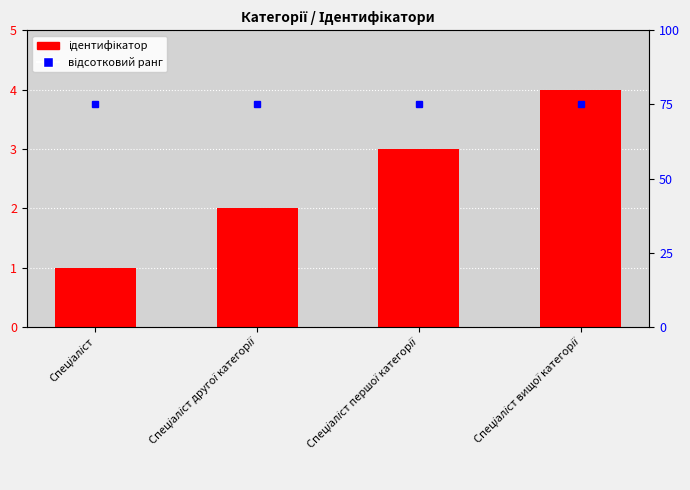

Rank the categories by value from lowest to highest.

Спеціаліст, Спеціаліст другої категорії, Спеціаліст першої категорії, Спеціаліст вищої категорії